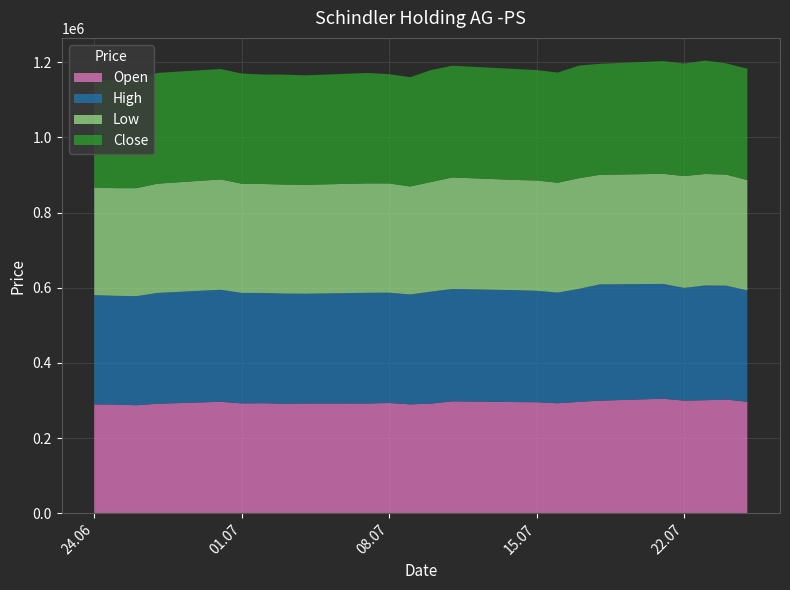

Reading left to right, what are all the values shown in this chart?

Open: 289755	289122	287332	291380	296591	292296	292737	291585	292030	292140	293318	289746	291782	297793	295802	295445	292694	296354	299485	304753	299610	300776	302525	296462
High: 290614	289425	290316	294777	298033	293937	293336	292872	292035	294430	293529	292334	298014	298953	297714	296439	294366	300751	309408	305454	299900	305279	302980	296528
Low: 286346	286435	287323	290829	293642	290582	290079	290148	289833	291241	290673	287443	291782	296759	293296	293548	292363	294442	291595	292982	297710	296666	295721	293498
Close: 286670	286523	290128	294663	293782	293048	291289	292474	291298	293644	290728	290694	297920	297287	295242	293747	293126	299554	295348	299888	299321	301858	295730	296110